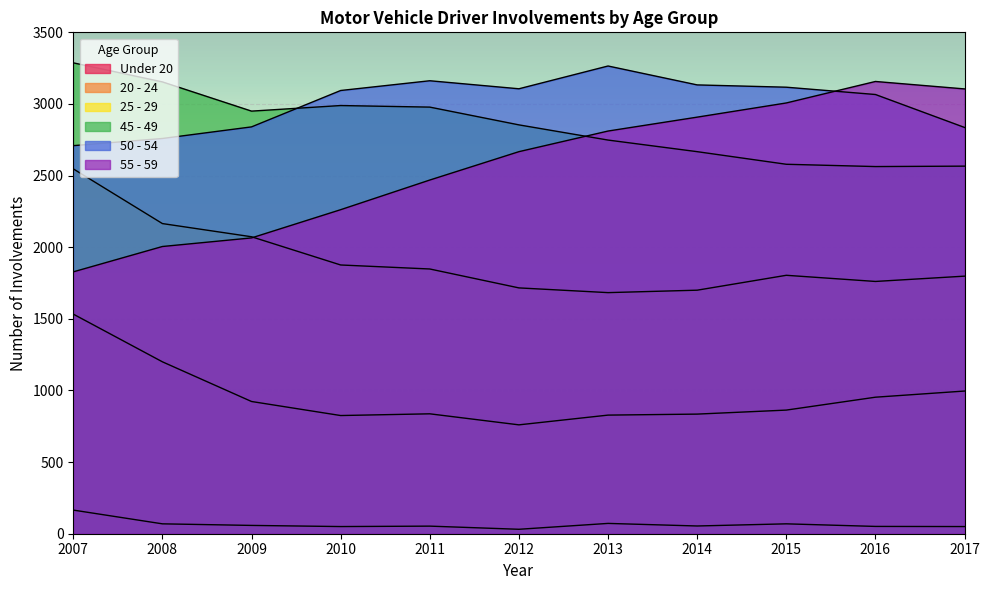

Where is the first local maximum for 25 - 29?

2015